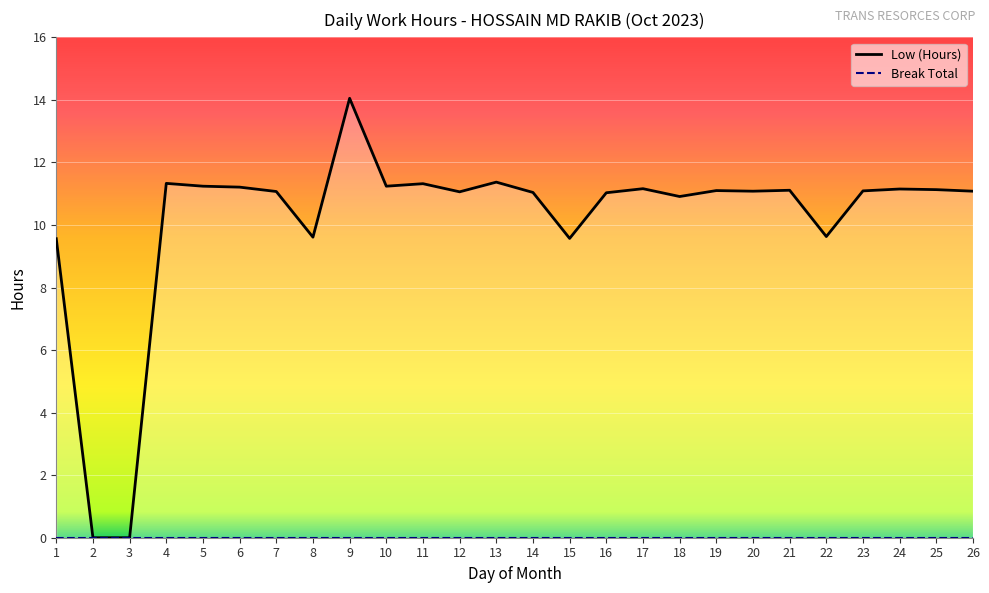

Rank the categories by value from lowest to highest.

2, 3, 1, 15, 8, 22, 18, 16, 14, 12, 7, 20, 26, 23, 19, 21, 25, 24, 17, 6, 5, 10, 11, 4, 13, 9